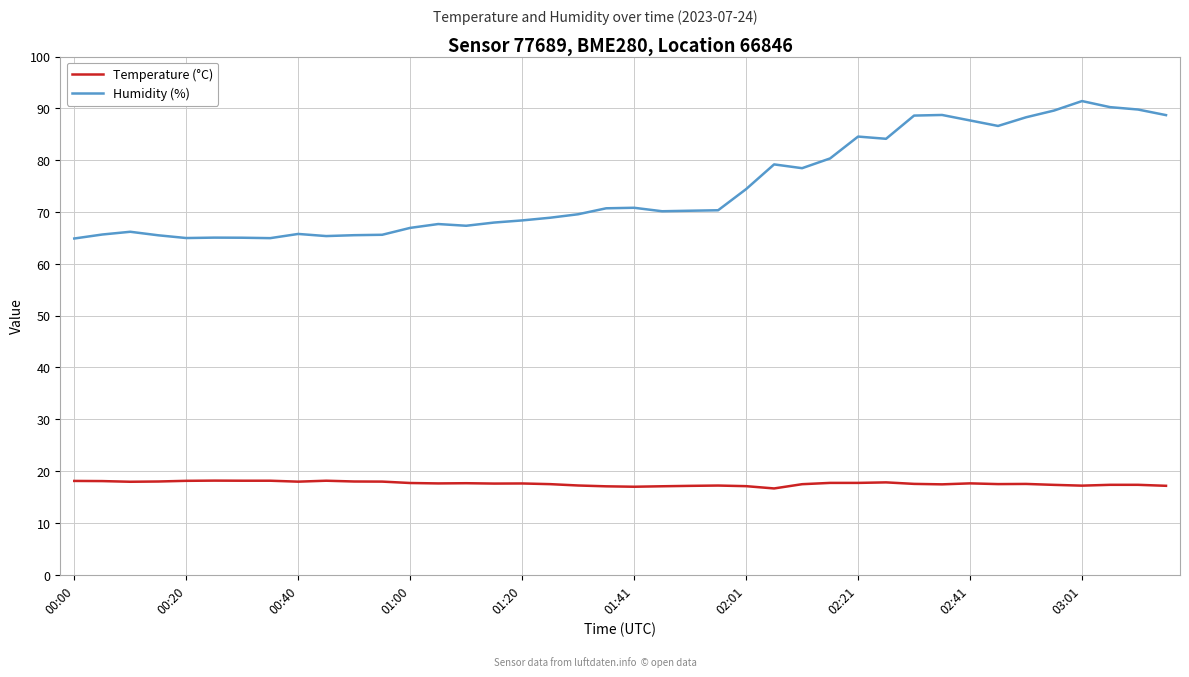

What is the lowest value of the Temperature (°C) series?

16.7